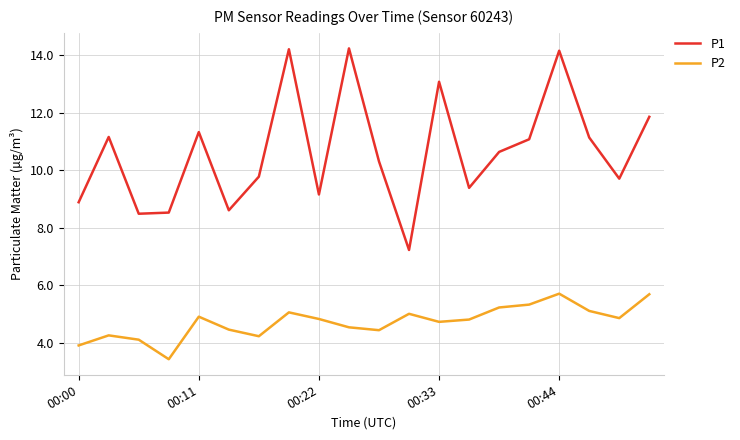

Which series has the largest range (max minus min)?

P1